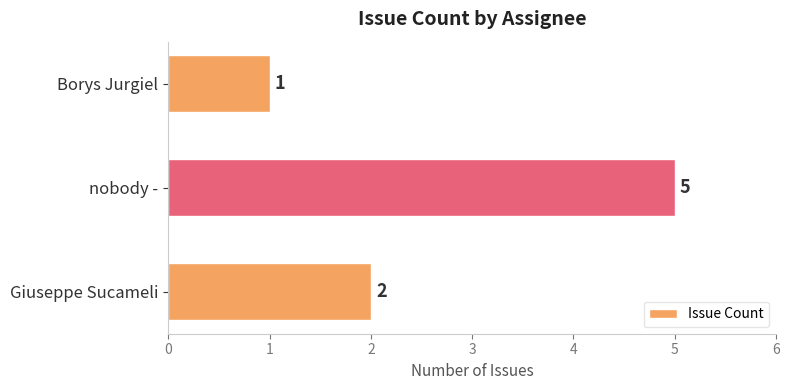

True or false: the data shows 5 at nobody -.

True